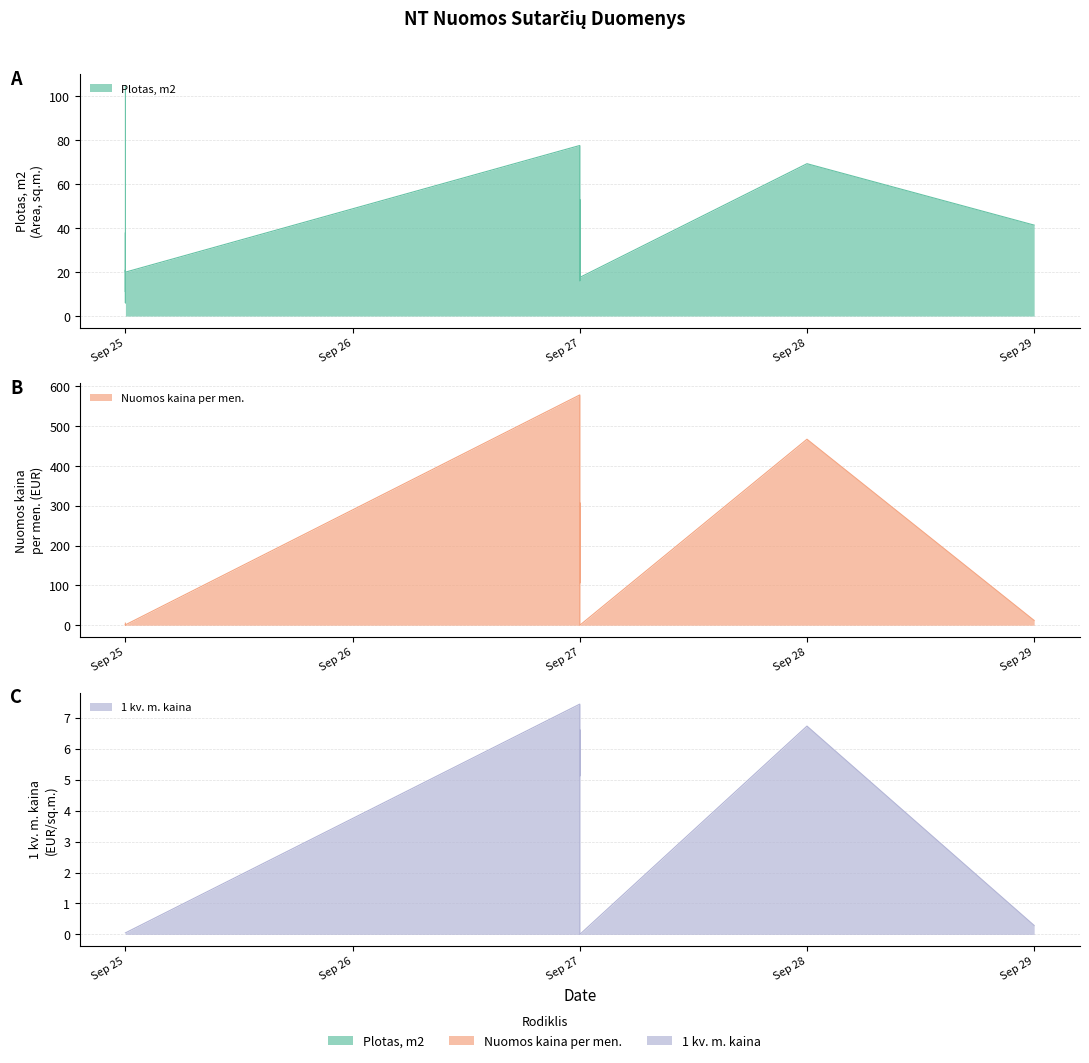

True or false: Plotas, m2 and 1 kv. m. kaina cross at least once.

False